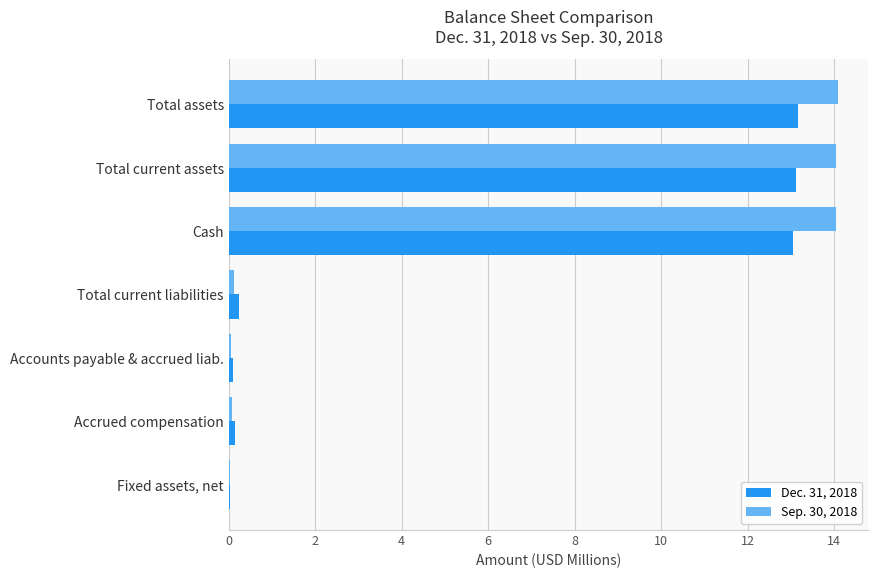

The Sep. 30, 2018 series shows 14.1 at Total assets. True or false?

True